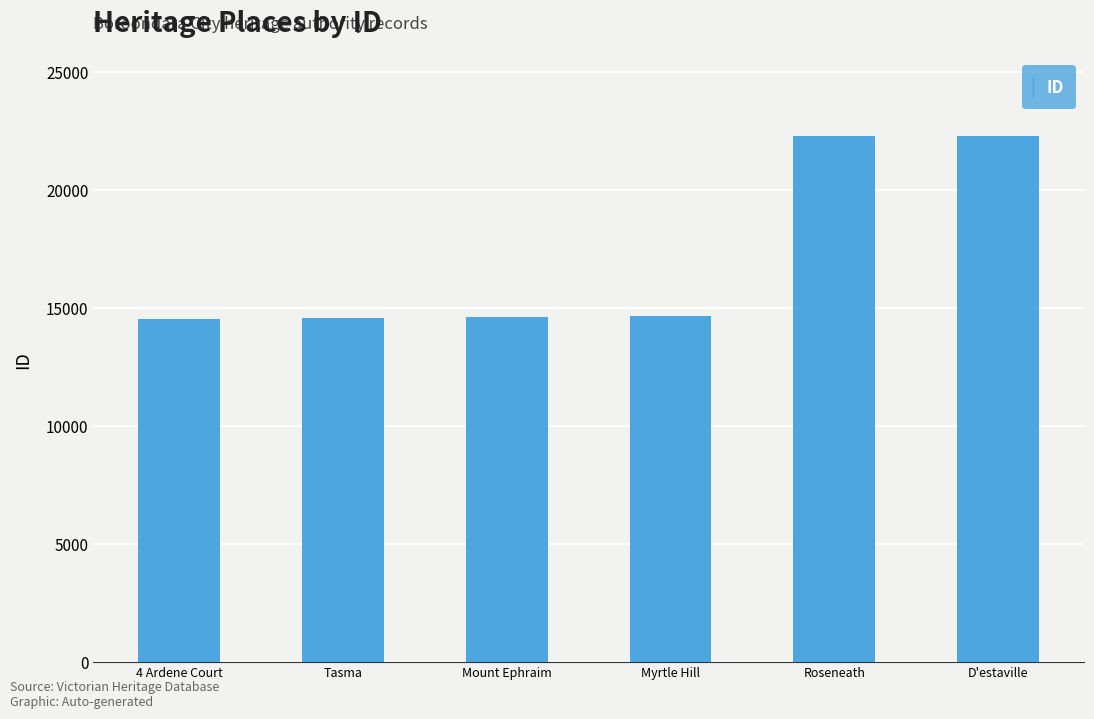

What is the approximate value at Roseneath?

22303